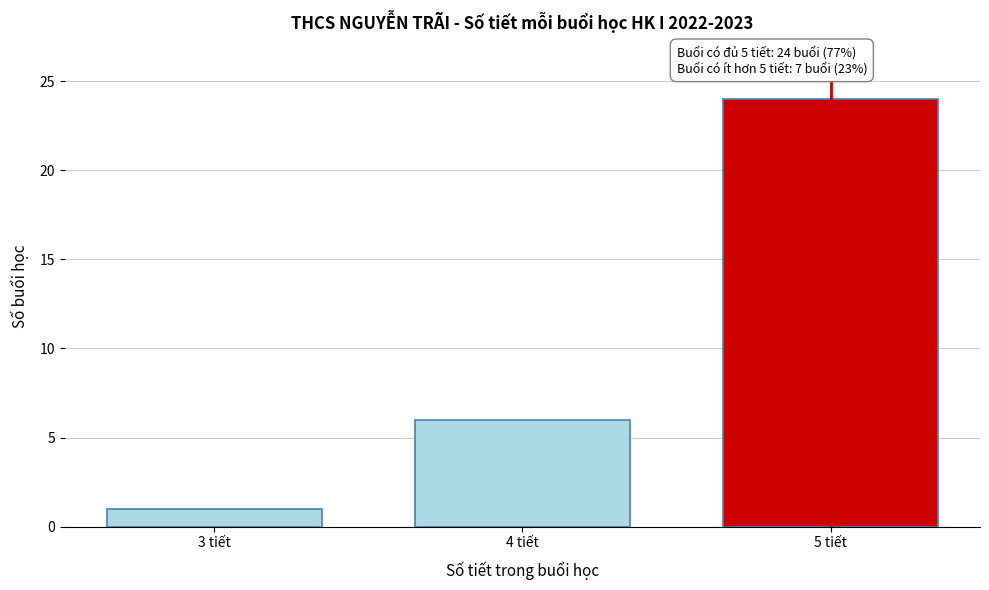

Reading left to right, what are all the values shown in this chart?

3 tiết=1	4 tiết=6	5 tiết=24